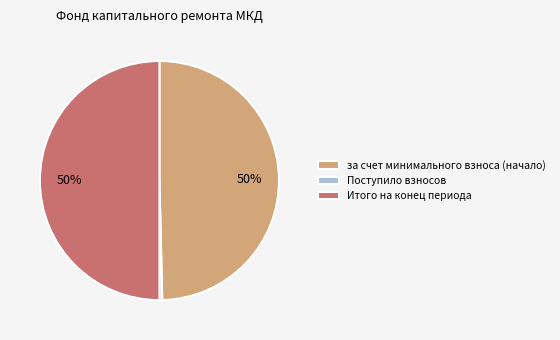

Which slice is the smallest?

Поступило взносов